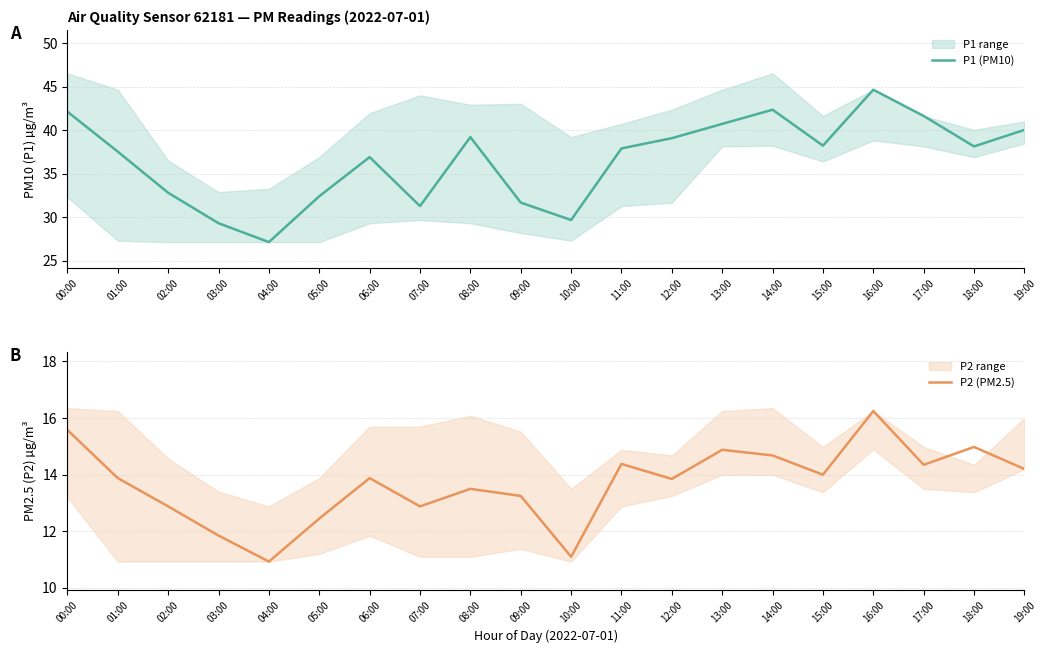

True or false: P2 (PM2.5) and P1 (PM10) cross at least once.

False